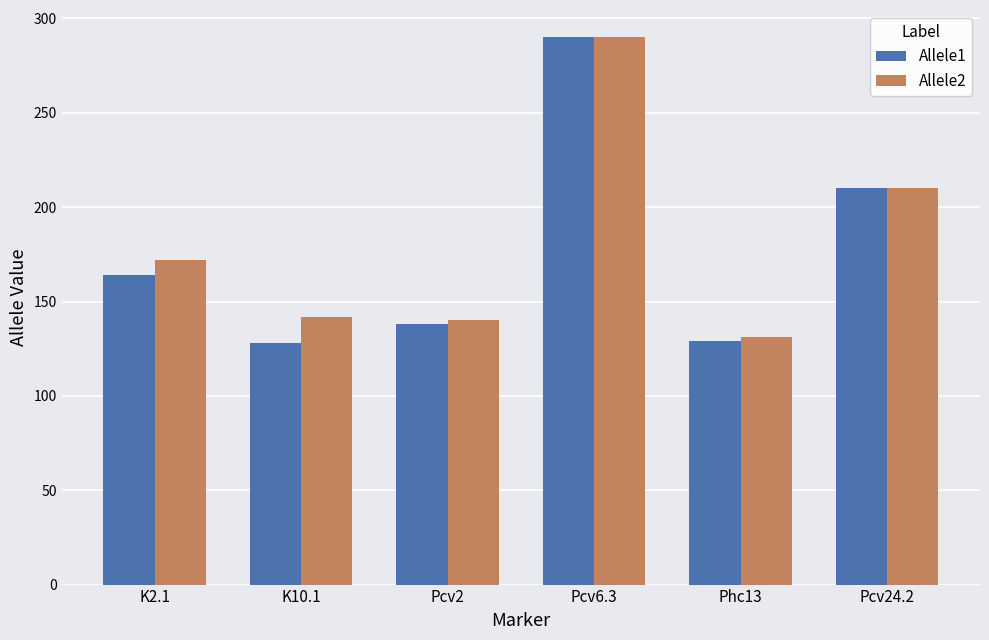

What is the total value across all series at K10.1?

270